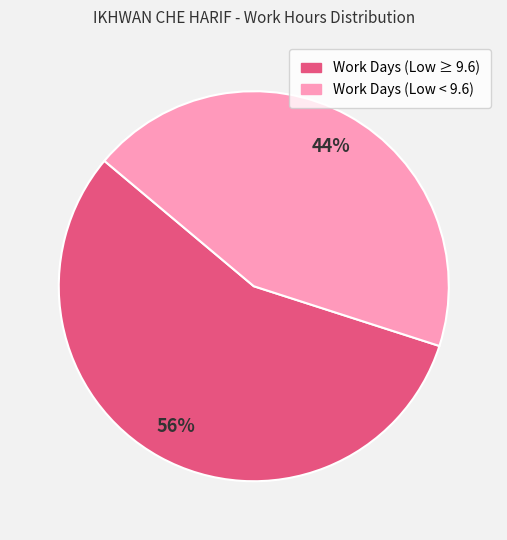

Count the number of slices in the pie.

2